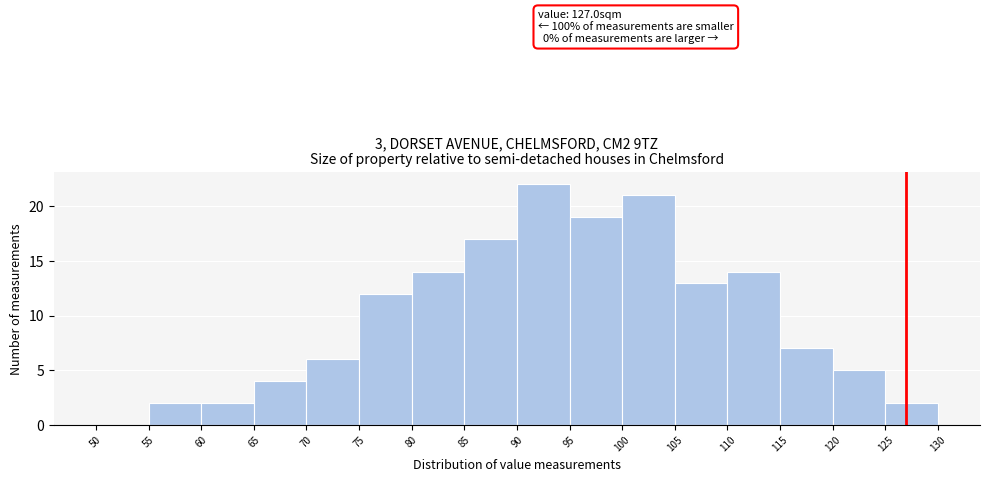

Over which range of the x-axis is the bar tallest?

90 to 95